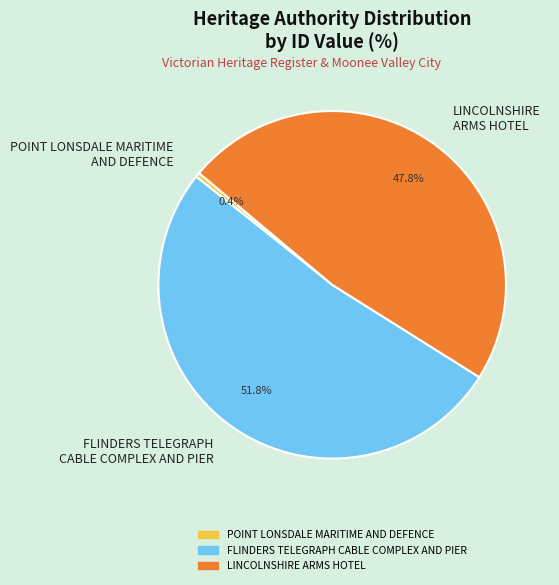

Combined, do LINCOLNSHIRE ARMS HOTEL and FLINDERS TELEGRAPH CABLE COMPLEX AND PIER account for over 50%?

Yes